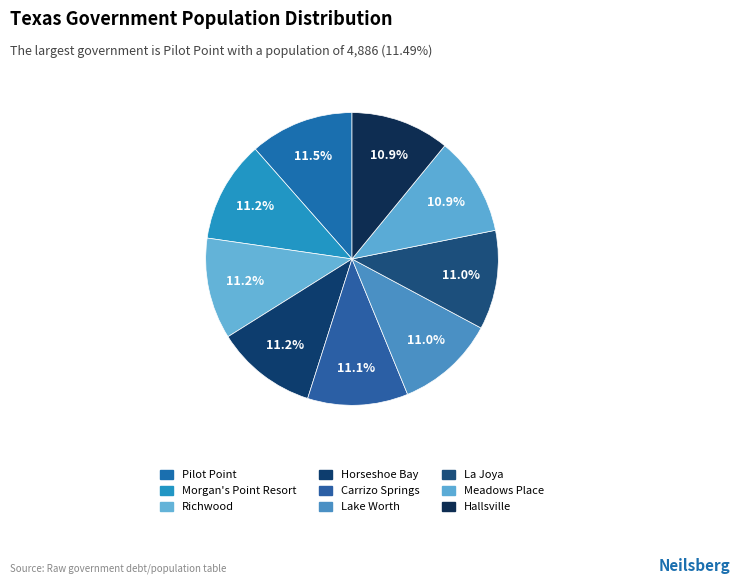

How many slices are in this pie chart?

9